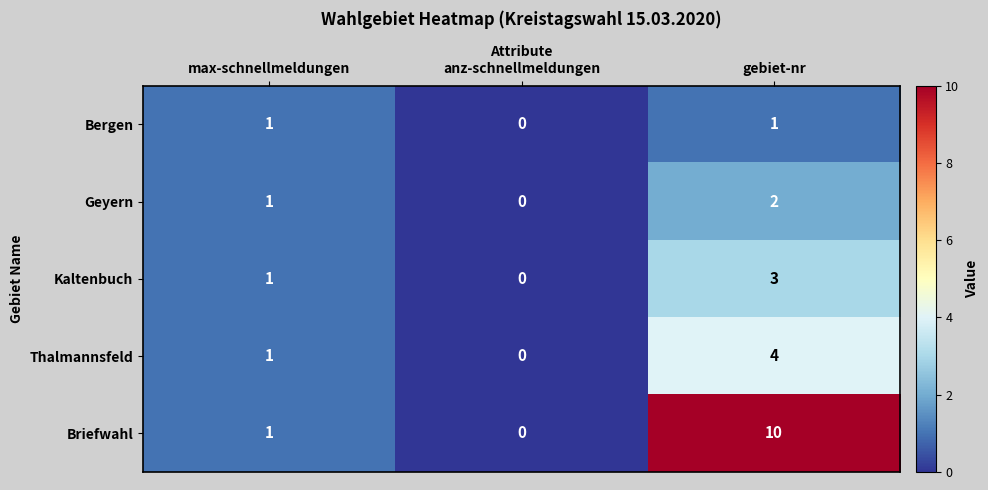

Where is Bergen nearest to the value 0?

anz-schnellmeldungen